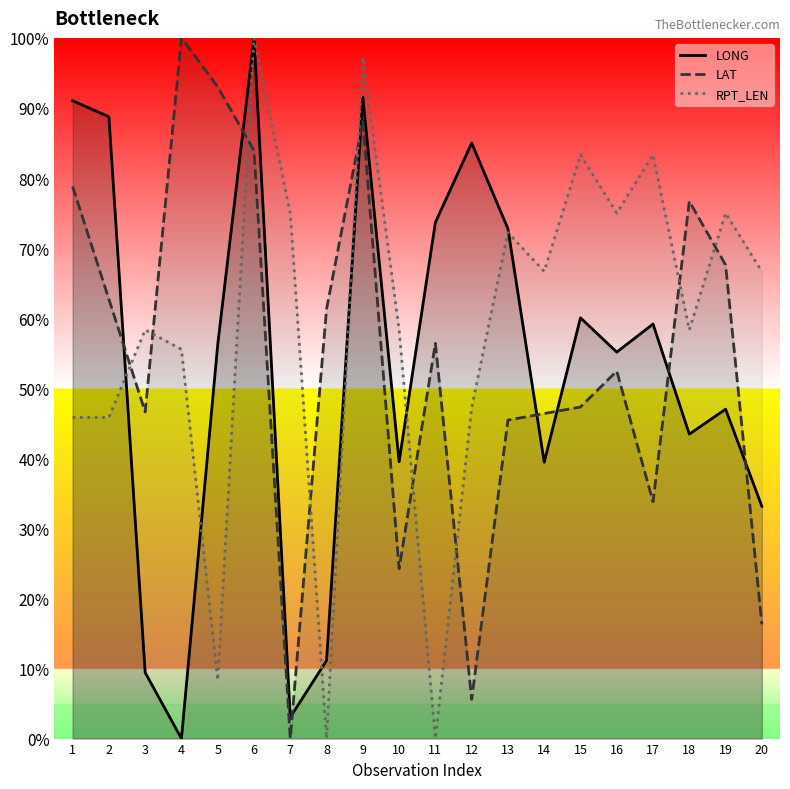

Reading left to right, transcribe all the data shown in this chart.

LONG: 1=91.0	2=88.7	3=9.4	4=0.0	5=56.2	6=100.0	7=3.1	8=11.1	9=91.5	10=39.5	11=73.7	12=85.0	13=72.8	14=39.4	15=60.1	16=55.2	17=59.2	18=43.4	19=47.0	20=33.1
LAT: 1=78.8	2=62.7	3=46.6	4=100.0	5=93.0	6=83.9	7=0.0	8=61.3	9=88.1	10=24.2	11=56.4	12=5.6	13=45.5	14=46.4	15=47.3	16=52.4	17=33.8	18=76.7	19=67.6	20=16.3
RPT_LEN: 1=45.8	2=45.8	3=58.3	4=55.6	5=8.3	6=100.0	7=75.0	8=0.0	9=97.2	10=58.3	11=0.0	12=47.2	13=72.2	14=66.7	15=83.3	16=75.0	17=83.3	18=58.3	19=75.0	20=66.7